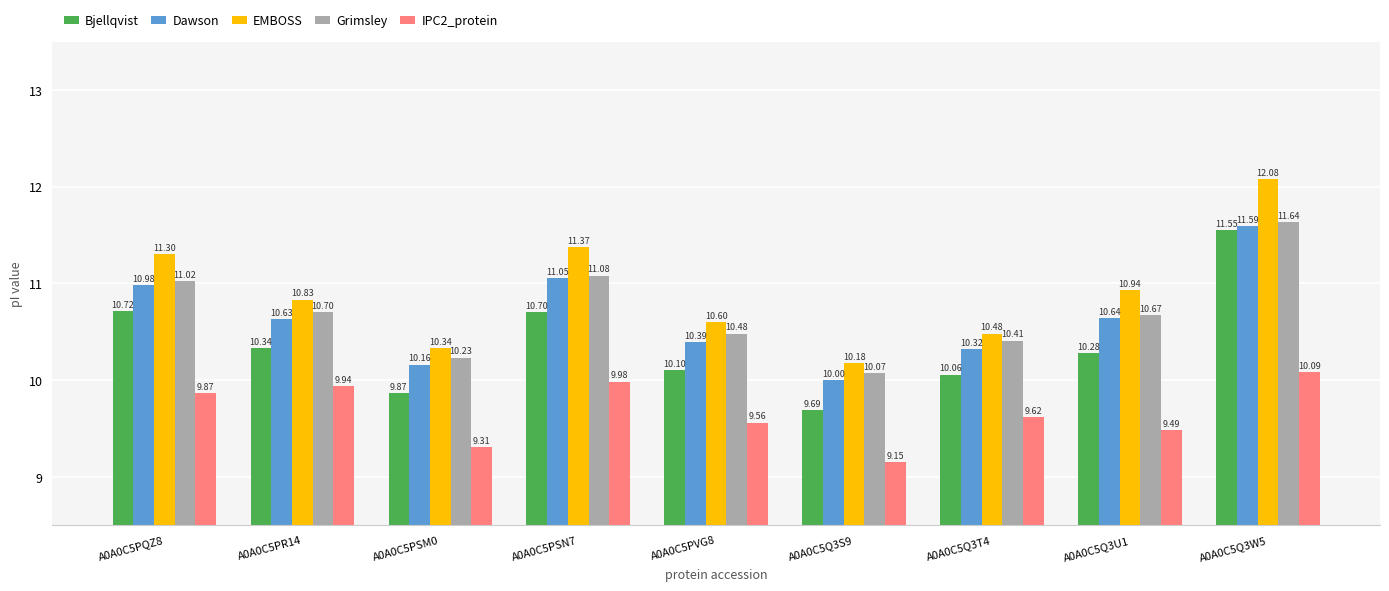

Between A0A0C5PVG8 and A0A0C5Q3T4, which series saw the biggest shift?

EMBOSS